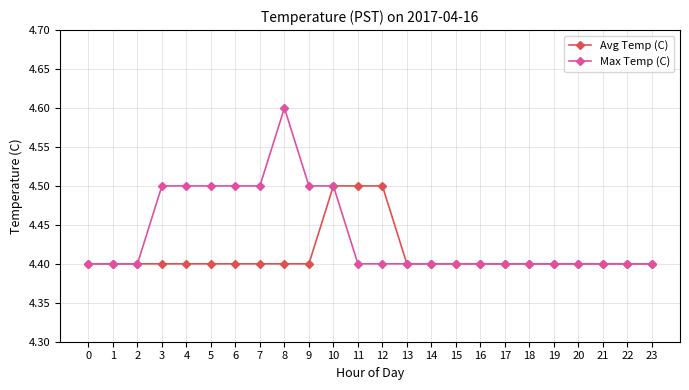

What value does the Max Temp (C) series have at 17?

4.4